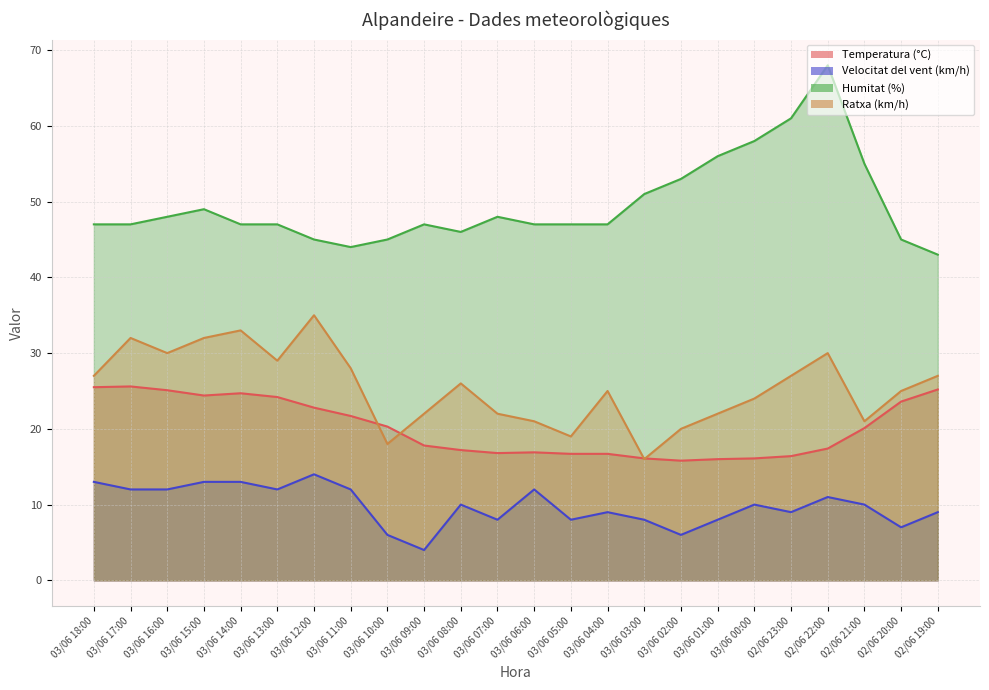

How many lines are shown in the chart?

4